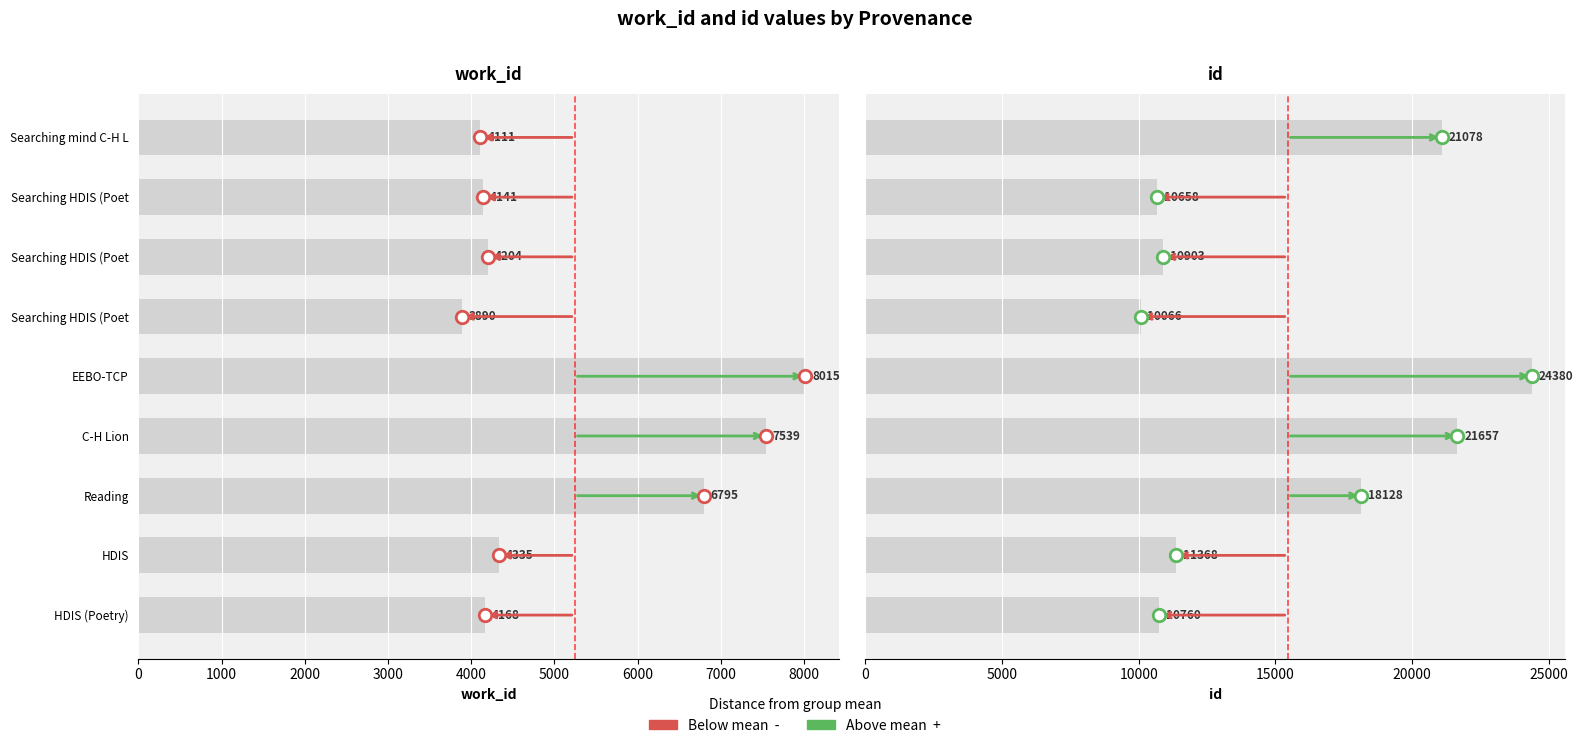

What is the sum of the work_id values at Searching in HDIS (Poetry) and Searching in HDIS (Poetry)?

8094